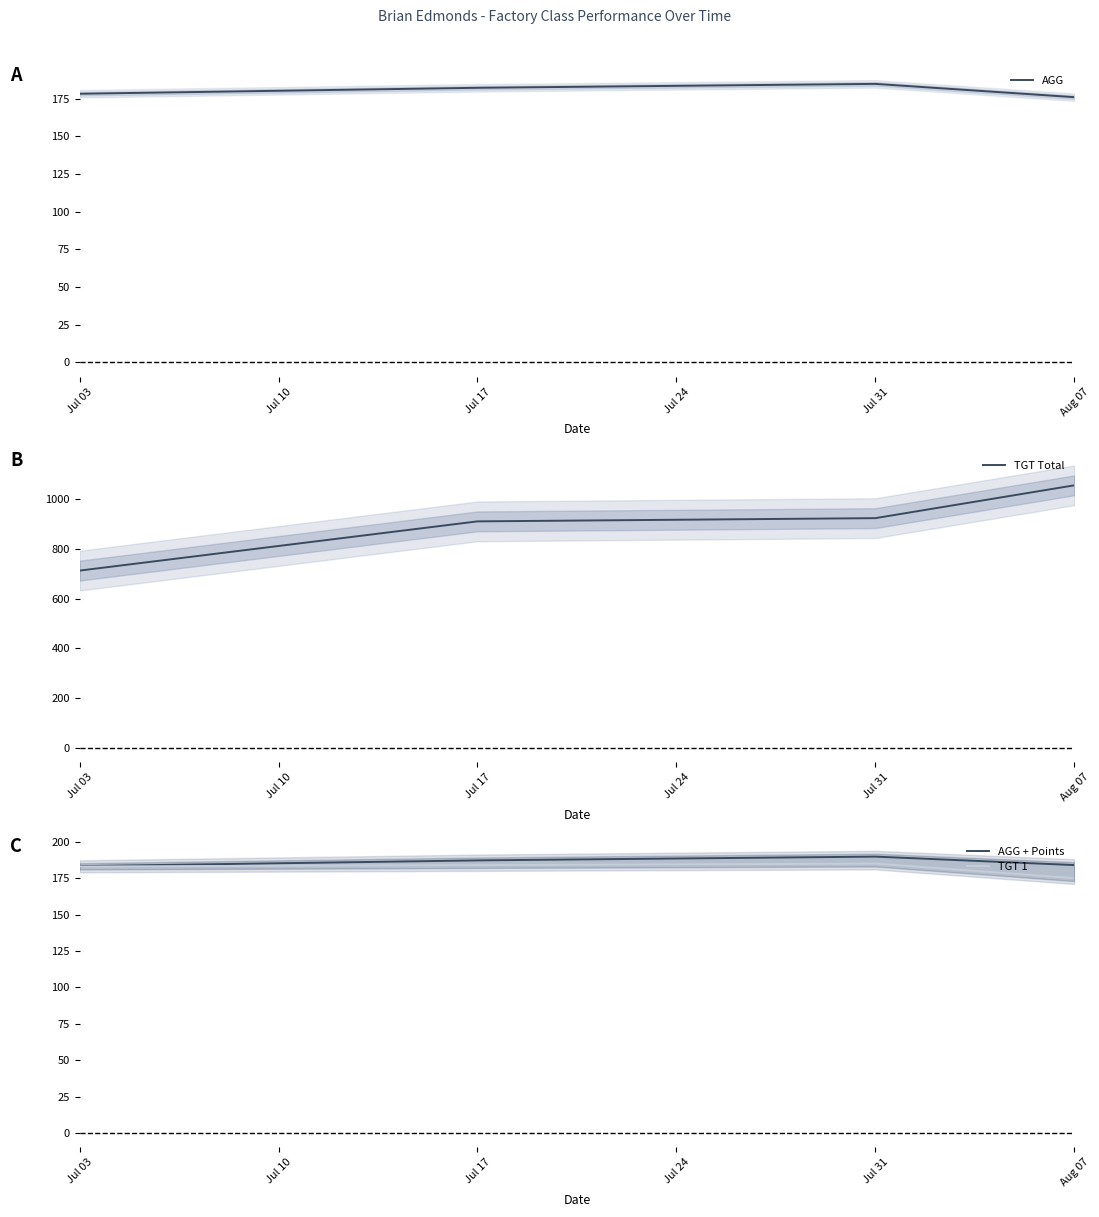

True or false: AGG has more than 0 points higher than both neighbors.

True